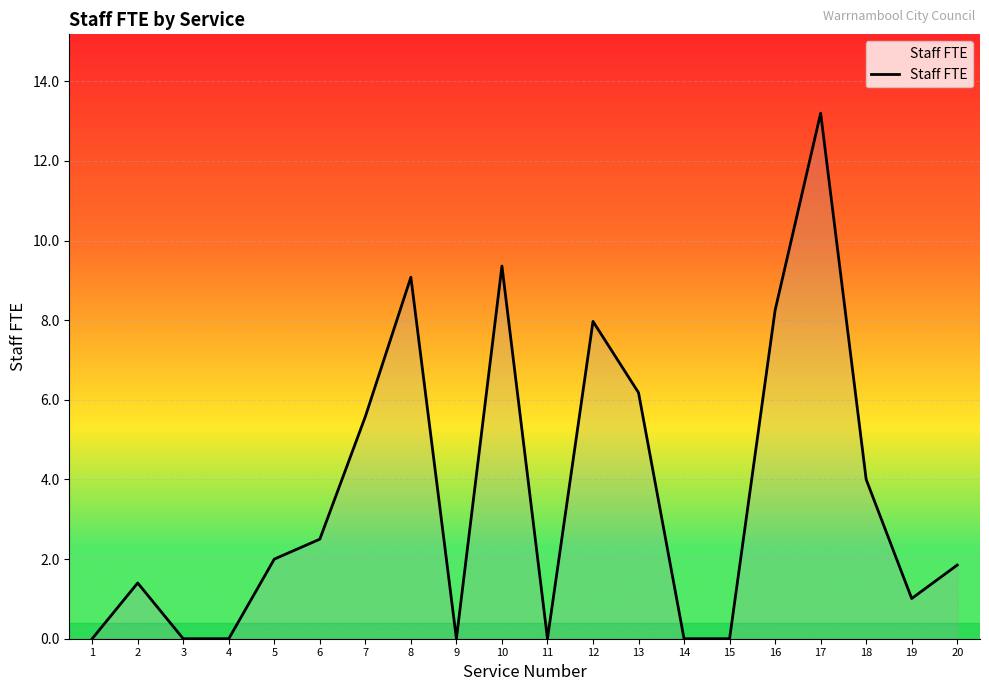

What is the greatest value displayed?

13.2